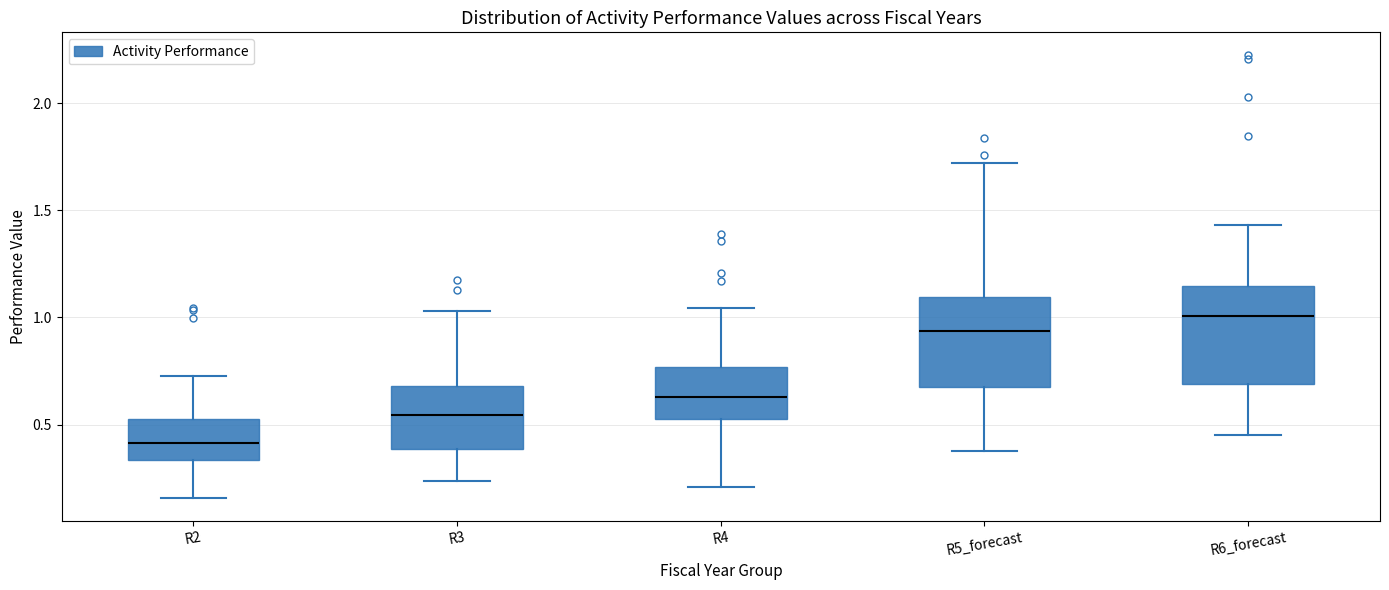

Reading left to right, transcribe this box plot: for each box, give where its median line is, the range the box spans, and where its two whiskers end, as read against the y-axis. The values are not printed on the chart, so give them approximately, as read against the axis.

R2: median 0.40, box 0.35 to 0.55, whiskers 0.15 to 0.75
R3: median 0.55, box 0.40 to 0.70, whiskers 0.25 to 1.05
R4: median 0.65, box 0.55 to 0.75, whiskers 0.20 to 1.05
R5_forecast: median 0.95, box 0.65 to 1.10, whiskers 0.40 to 1.70
R6_forecast: median 1.00, box 0.70 to 1.15, whiskers 0.45 to 1.45